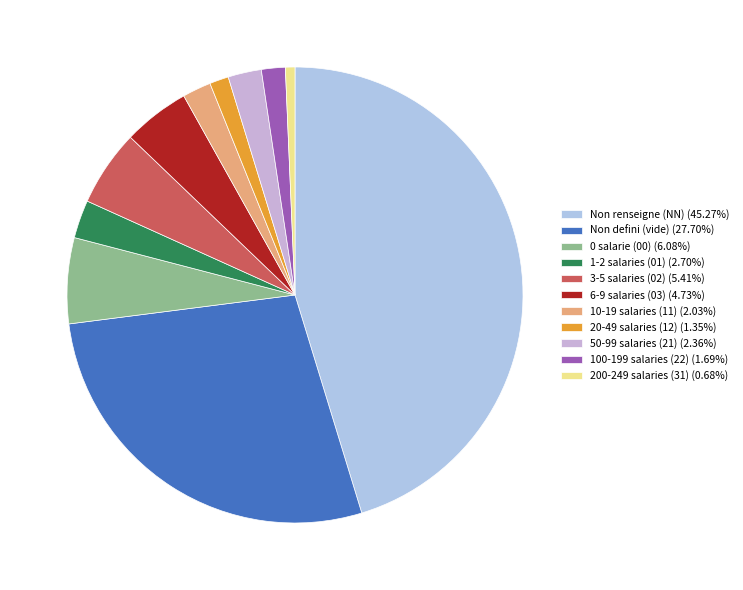

How many slices are in this pie chart?

11